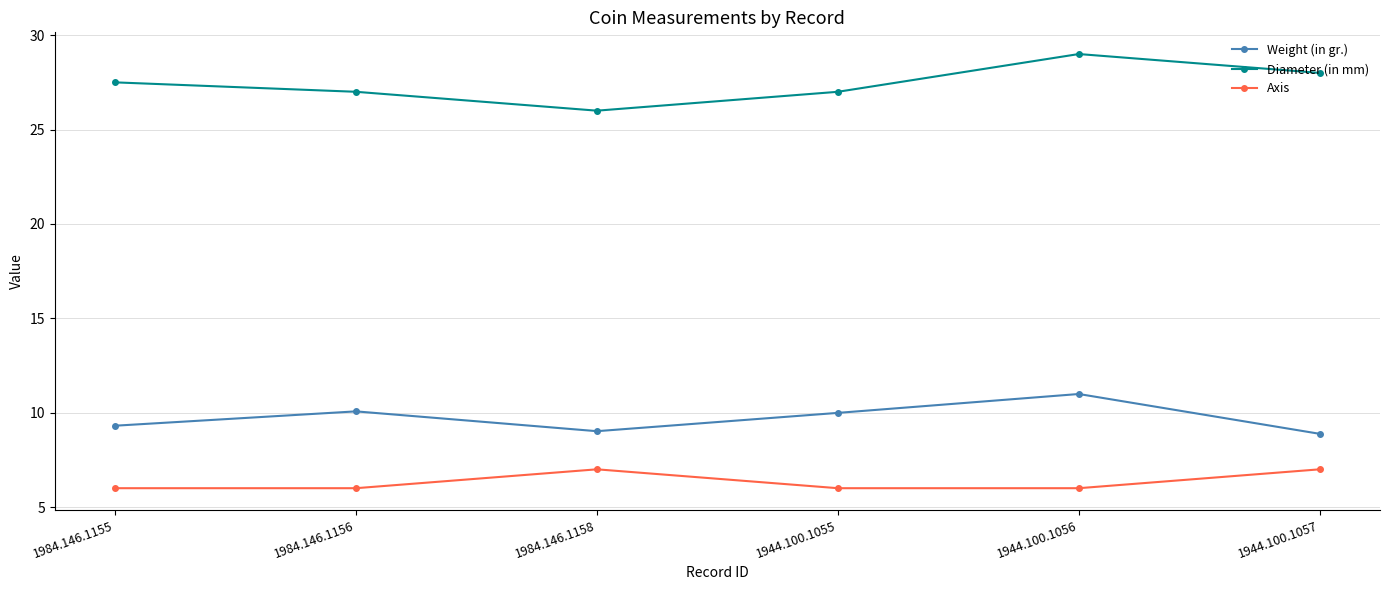

What is the spread (max minus min) of values at 1984.146.1155?

21.5